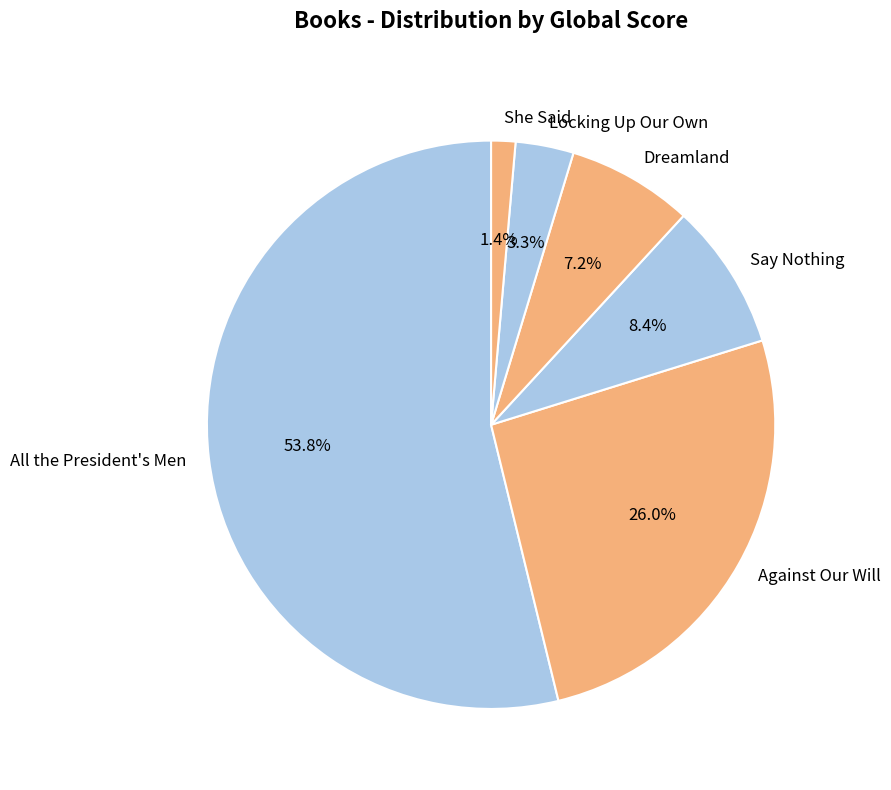

Between Dreamland and Locking Up Our Own, which is larger?

Dreamland